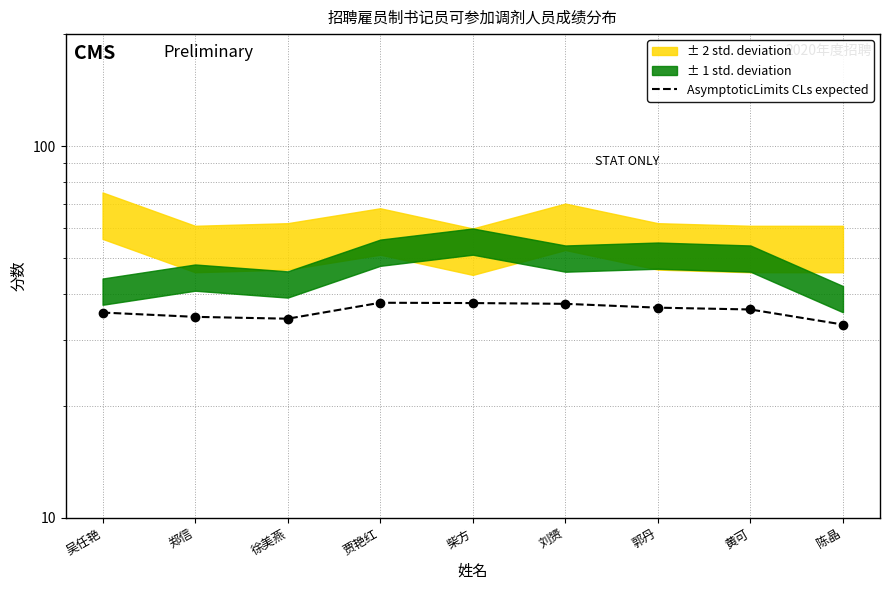

What is the difference between the values at 刘赟 and 郭丹?

0.9